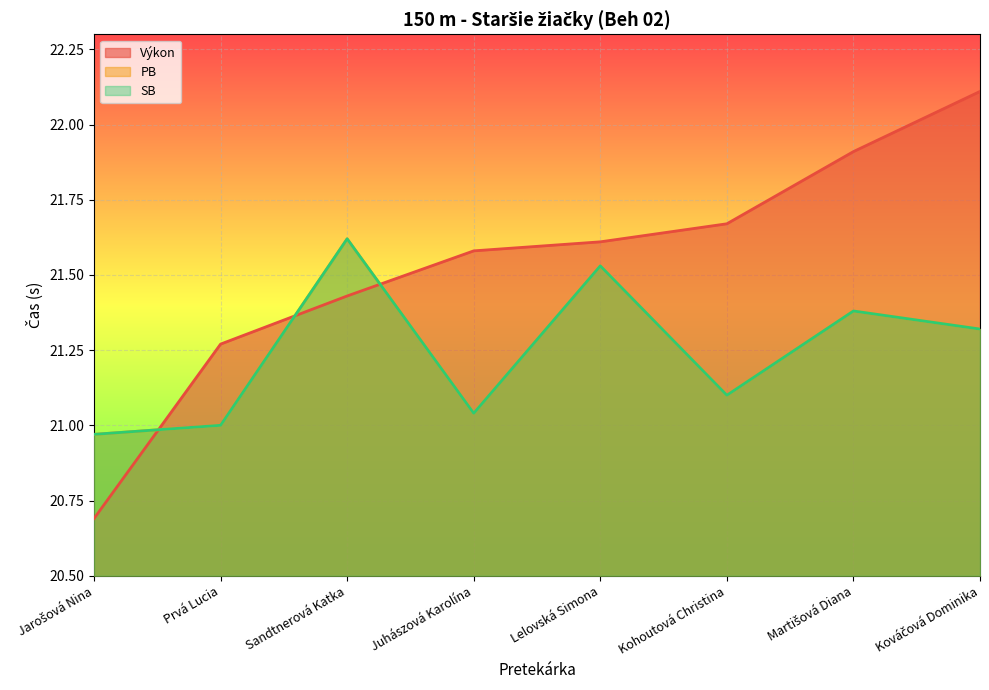

List the labels in order of Výkon value, largest first.

Kováčová Dominika, Martišová Diana, Kohoutová Christina, Lelovská Simona, Juhászová Karolína, Sandtnerová Katka, Prvá Lucia, Jarošová Nina